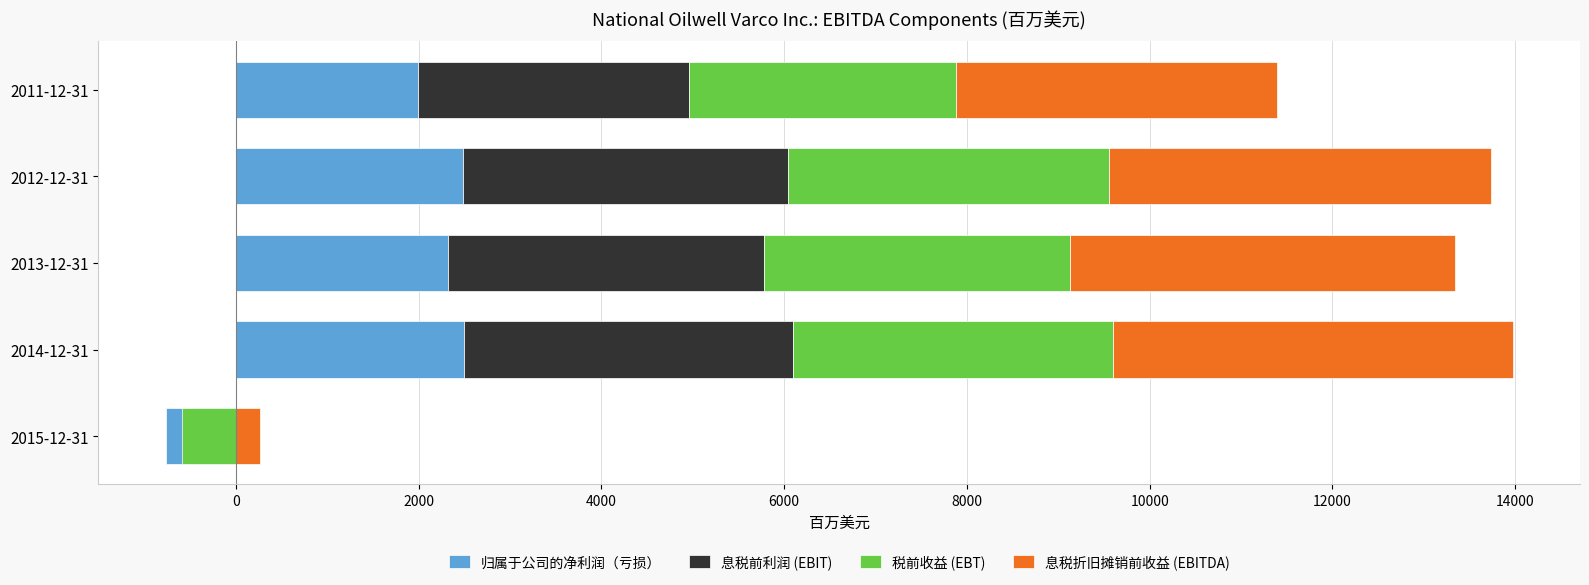

What are all the series names shown in the legend?

归属于公司的净利润（亏损）, 息税前利润 (EBIT), 税前收益 (EBT), 息税折旧摊销前收益 (EBITDA)